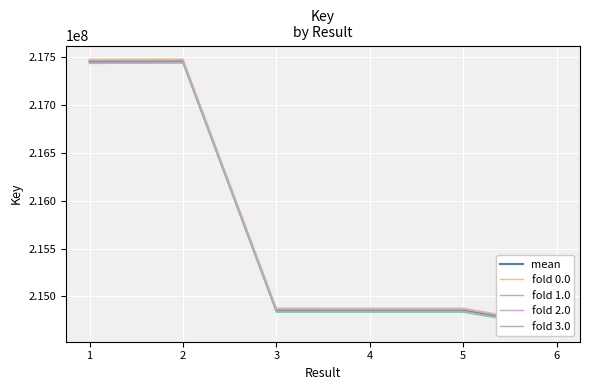

Is it true that fold 1.0 equals 92807379.1 at 4?

False